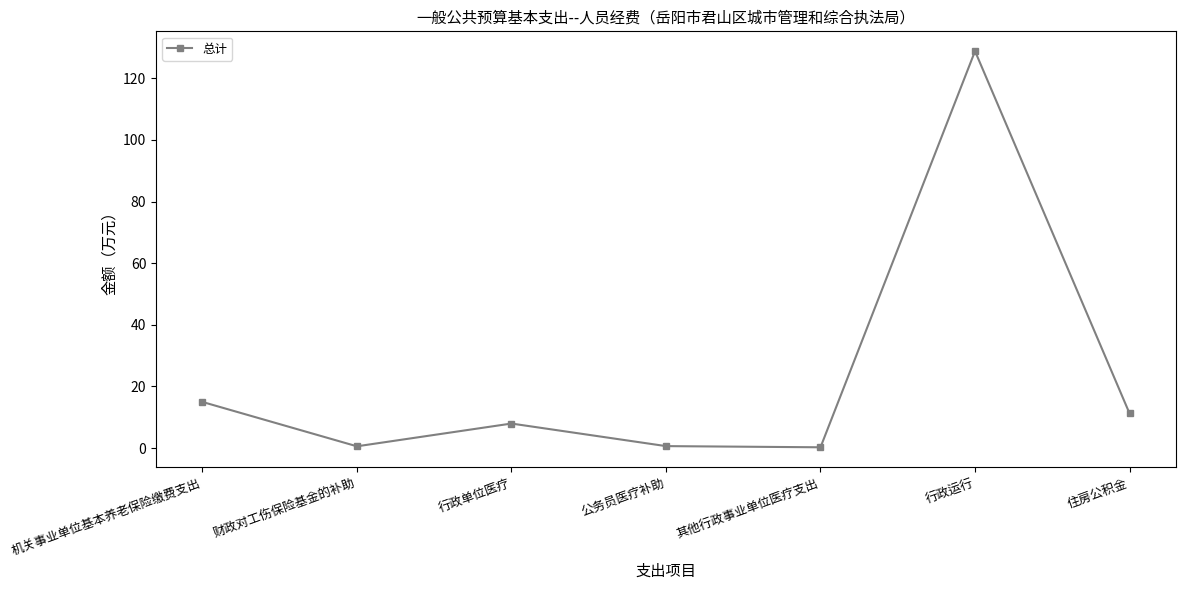

What is the change in value from 行政单位医疗 to 公务员医疗补助?

-7.3